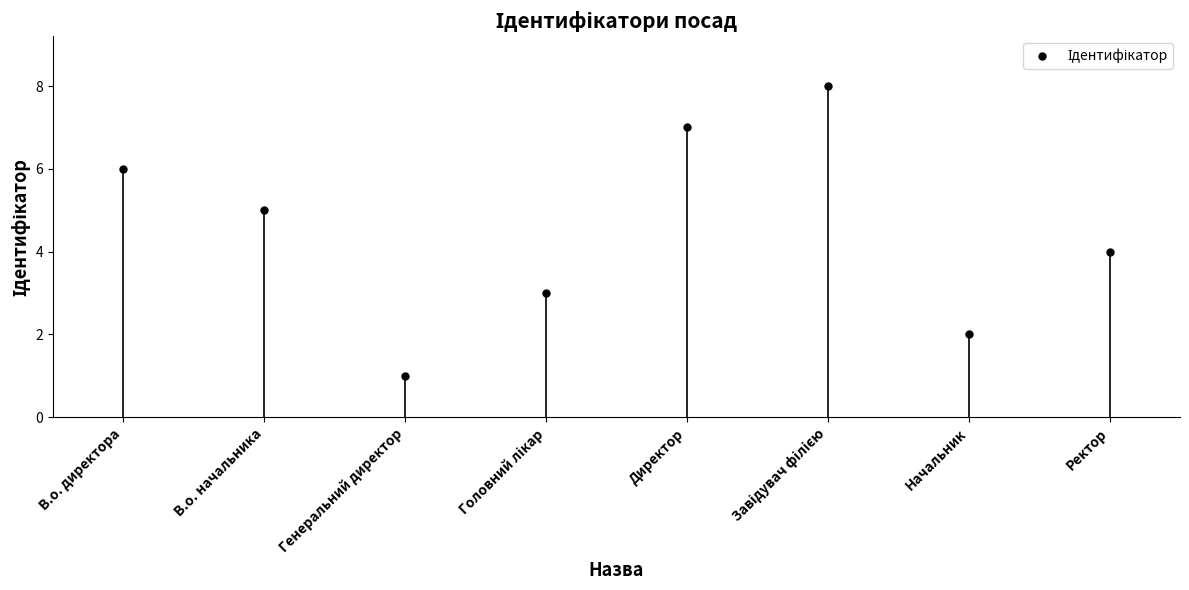

Reading right to left, list all the values displayed in this chart.

4	2	8	7	3	1	5	6